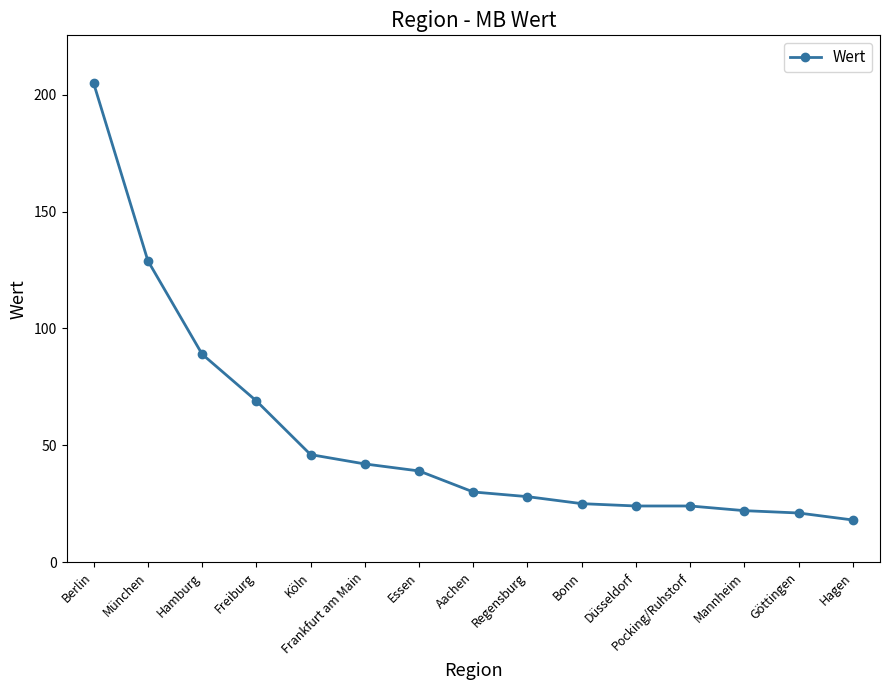

What is the approximate value at München, to the nearest 5?

130